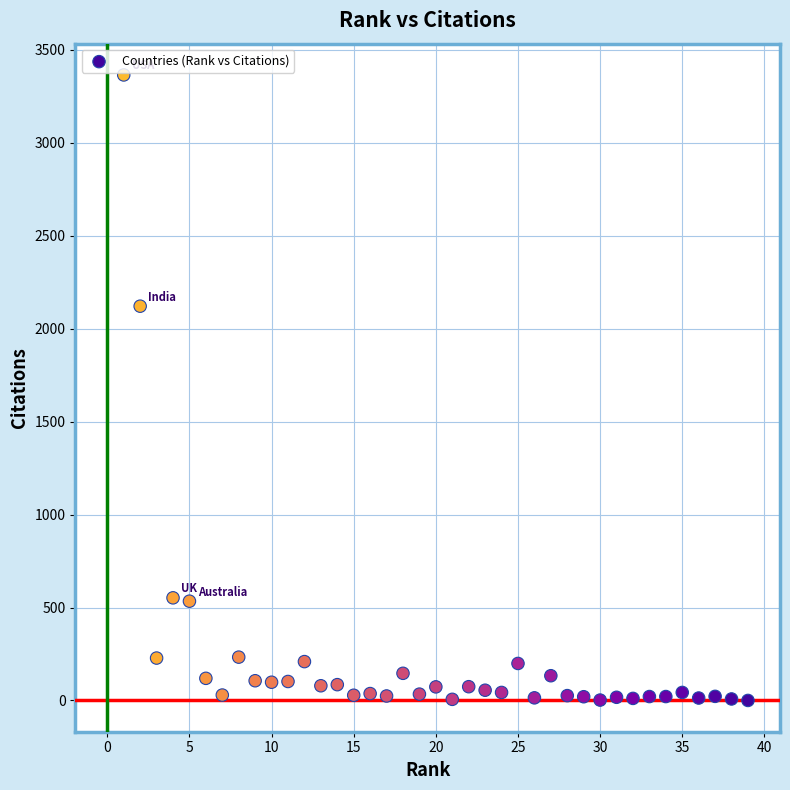

What Y value in the scatter plot is closest to 1682?

2121